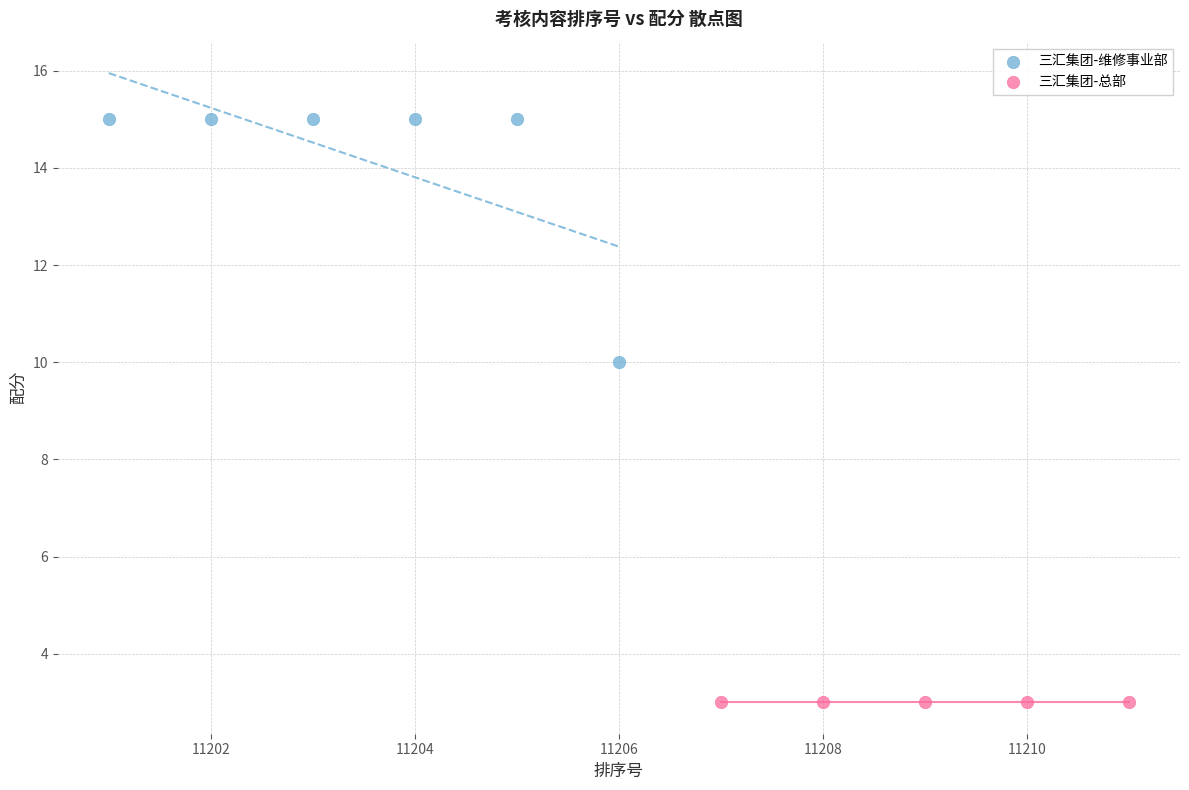

Which series contains the highest Y value?

三汇集团-维修事业部